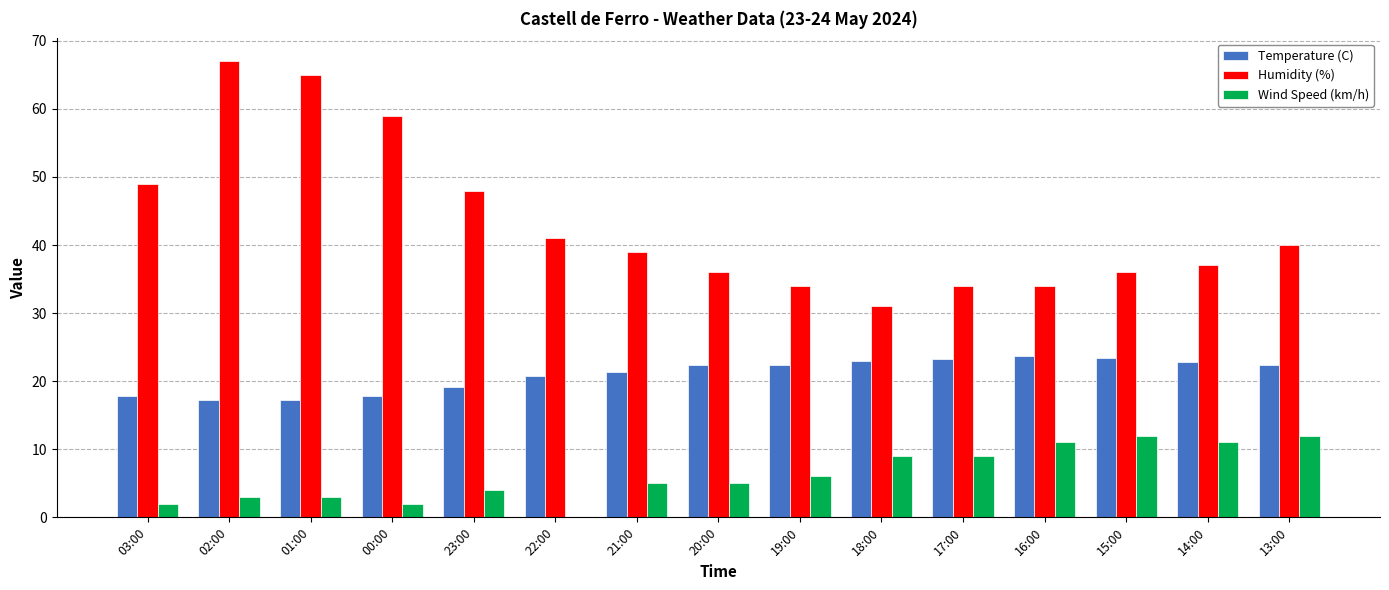

The value of Temperature (C) at 15:00 is 6.4. True or false?

False